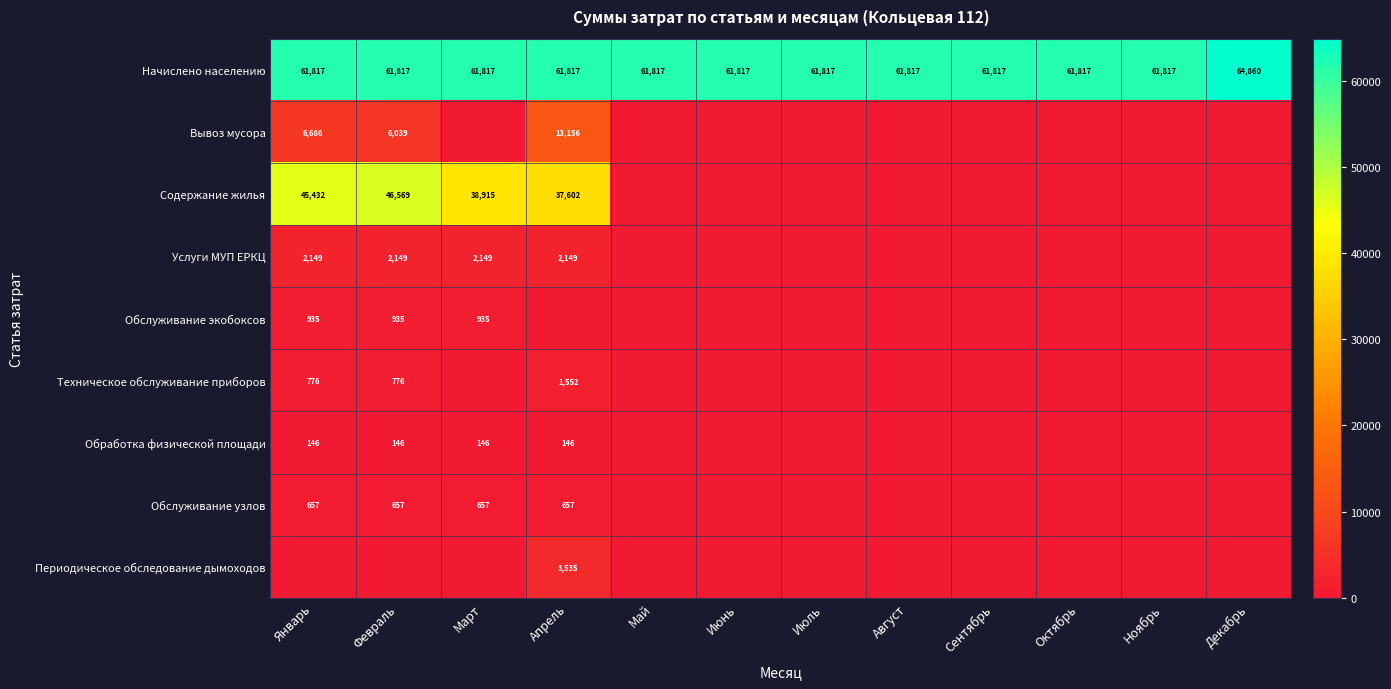

Between Март and Апрель, which is larger?

Март